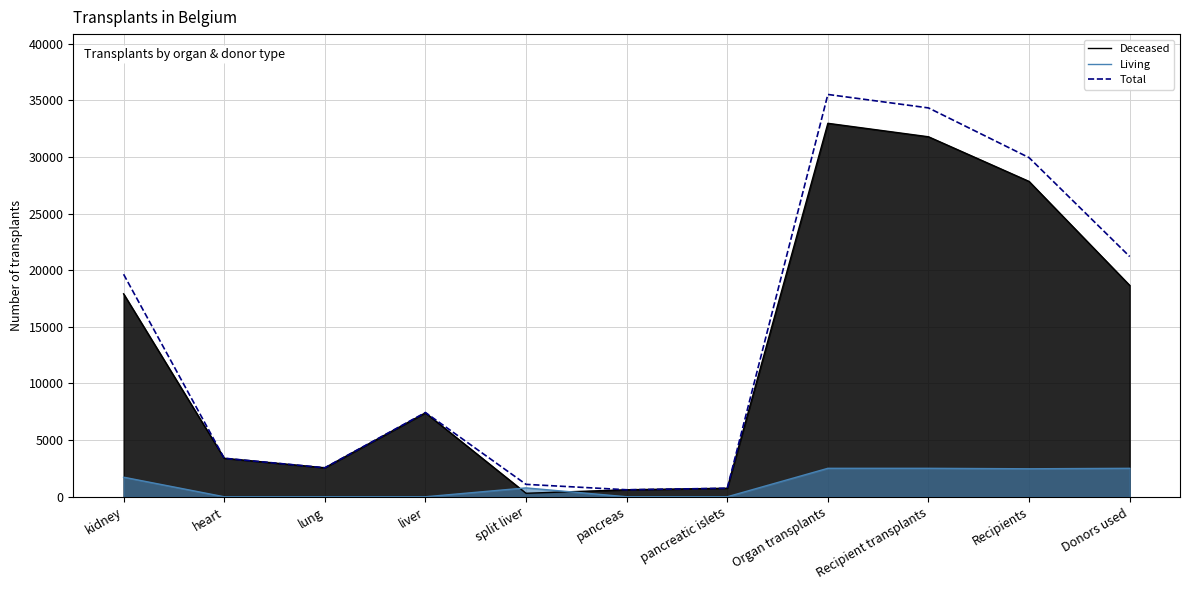

At which label does Deceased reach its peak?

Organ transplants